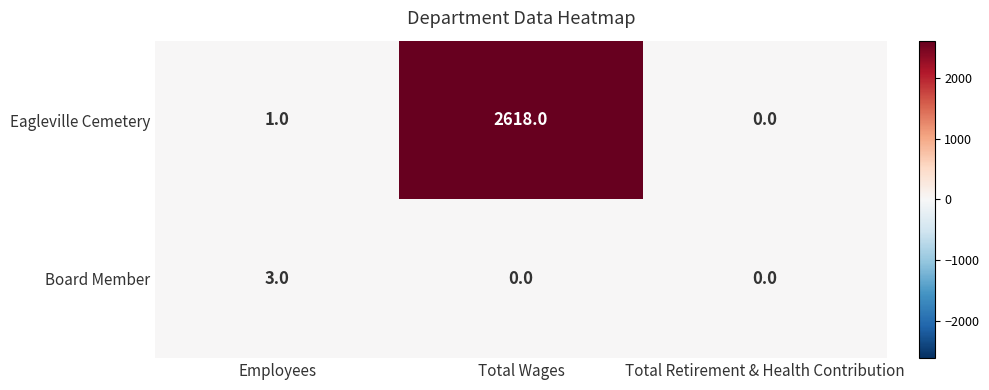

How many data points does each series have?

3